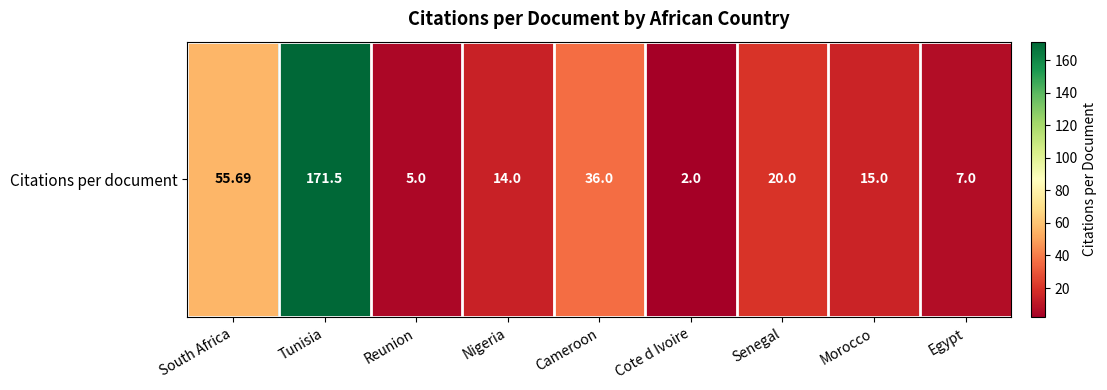

How many values are below 15?

4